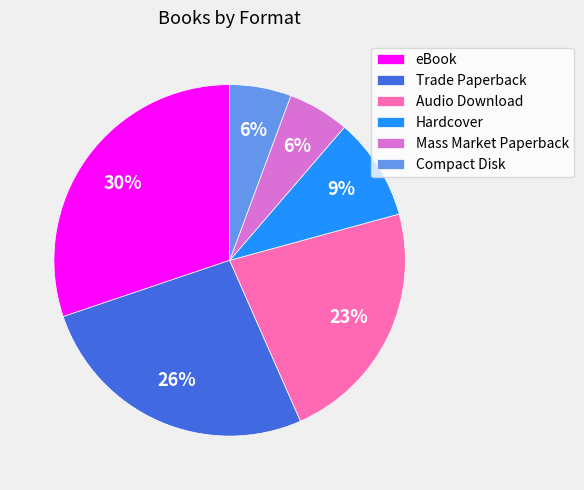

Is Hardcover the majority of the pie?

No